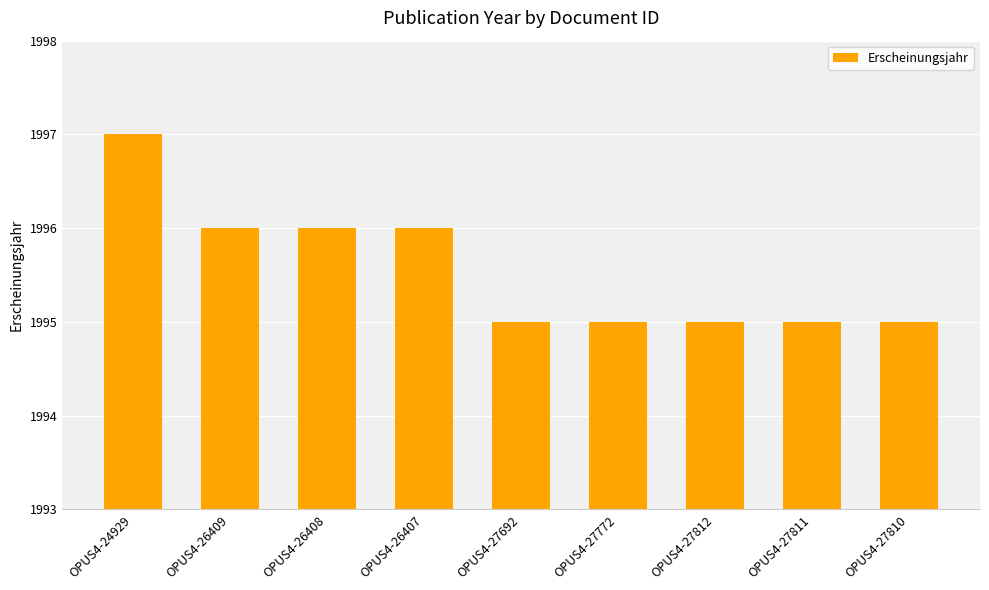

Which category has the highest value across all series?

OPUS4-24929